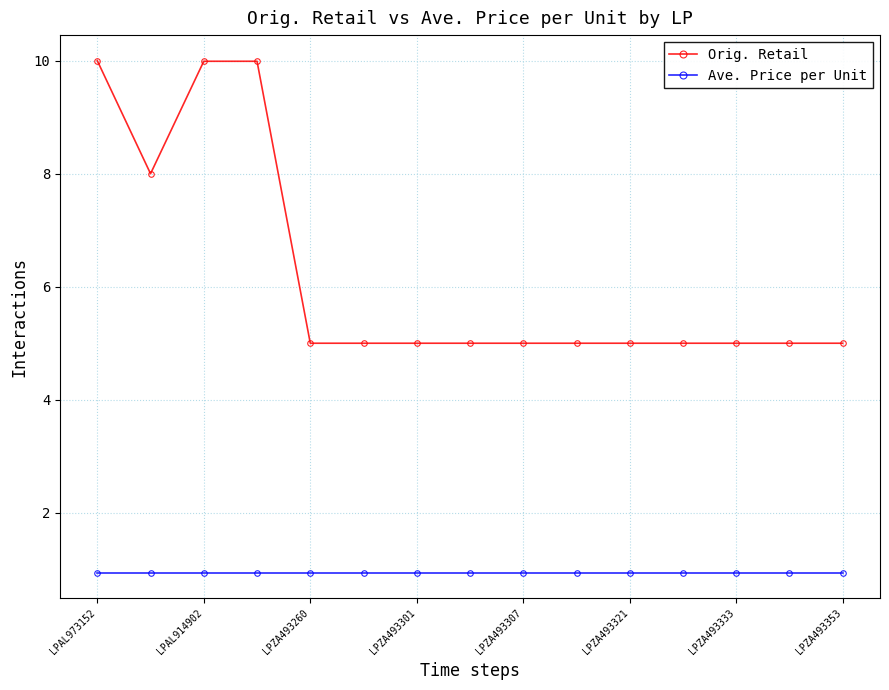

Which series has the widest spread of values?

Orig. Retail